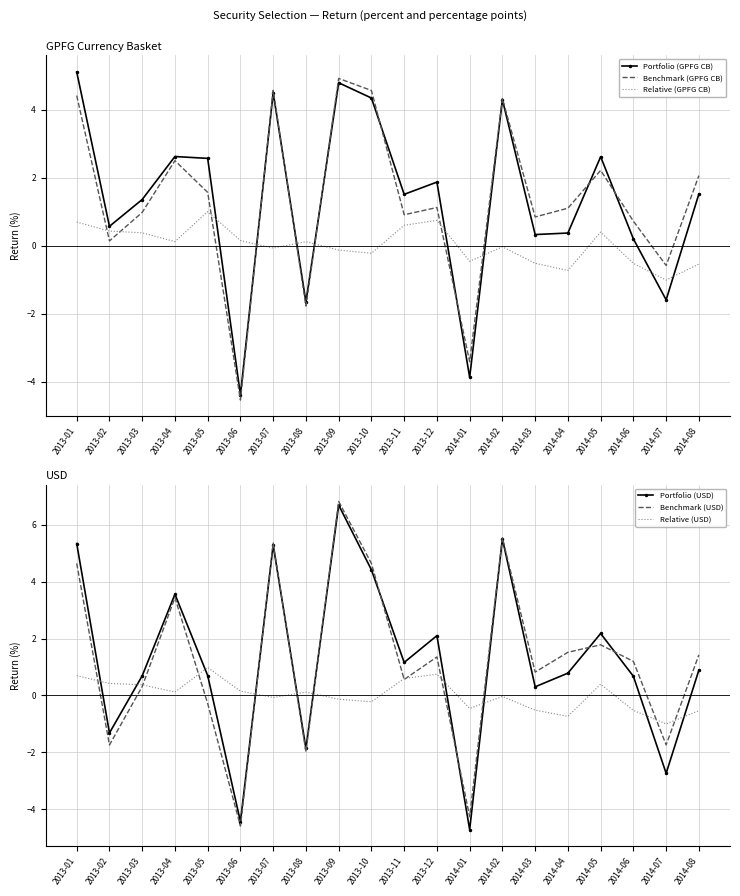

Is it true that Benchmark (GPFG CB) equals -7.1 at 2013-06?

False